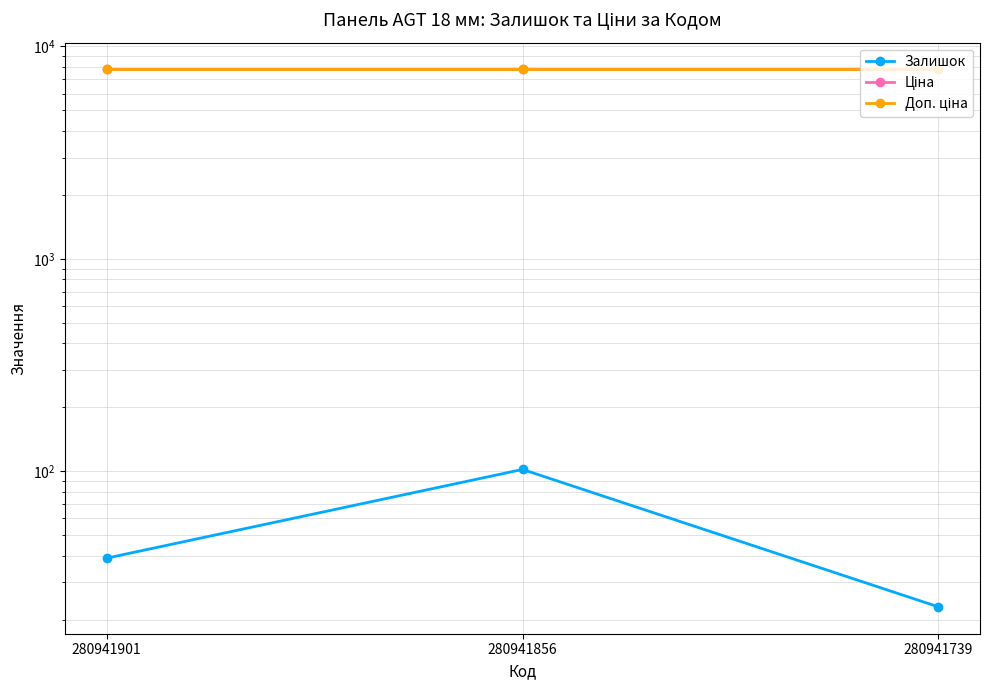

At which label does Ціна reach its peak?

280941901